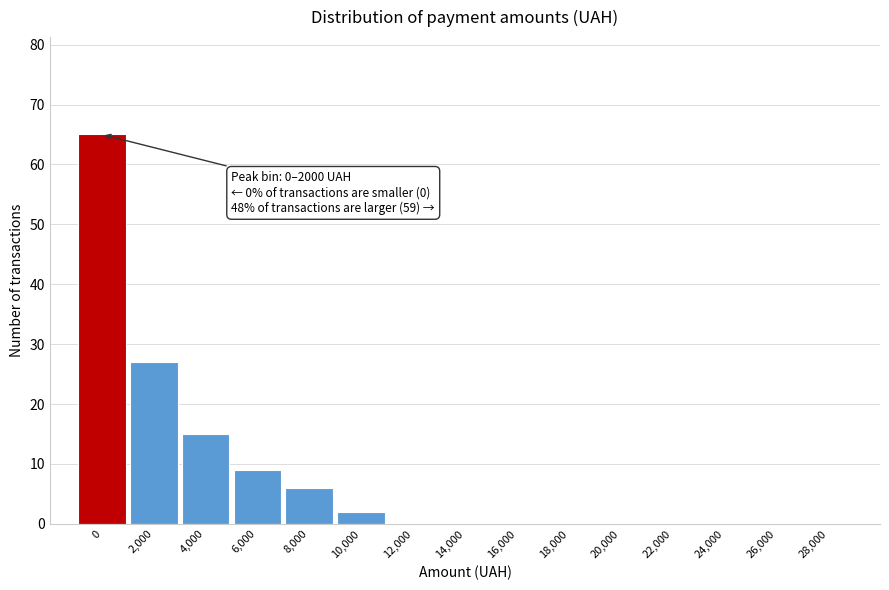

Reading right to left, extract all data points from this chart.

28,000=0	26,000=0	24,000=0	22,000=0	20,000=0	18,000=0	16,000=0	14,000=0	12,000=0	10,000=2	8,000=6	6,000=9	4,000=15	2,000=27	0=65